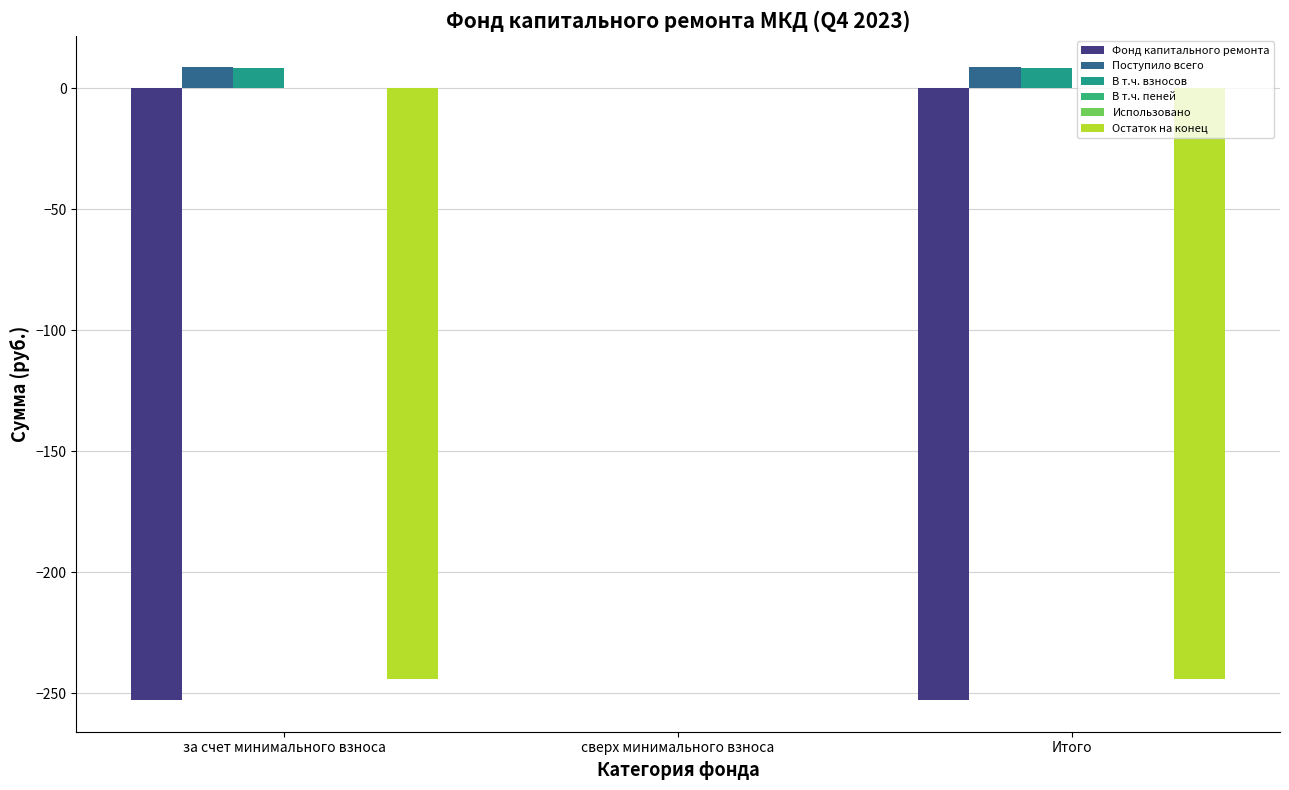

What is the label of the 1st bar from the right?

Итого